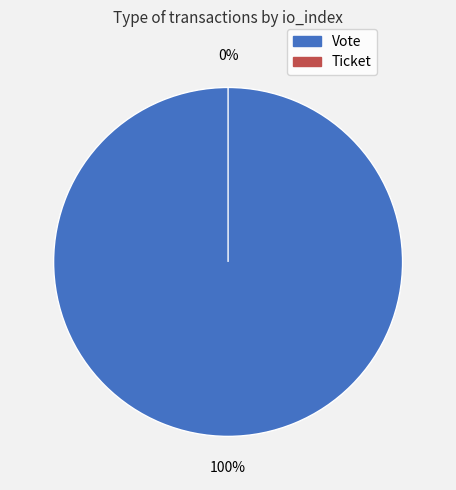

To the nearest percent, what is the difference between the Vote and Ticket slice percentages?

100%